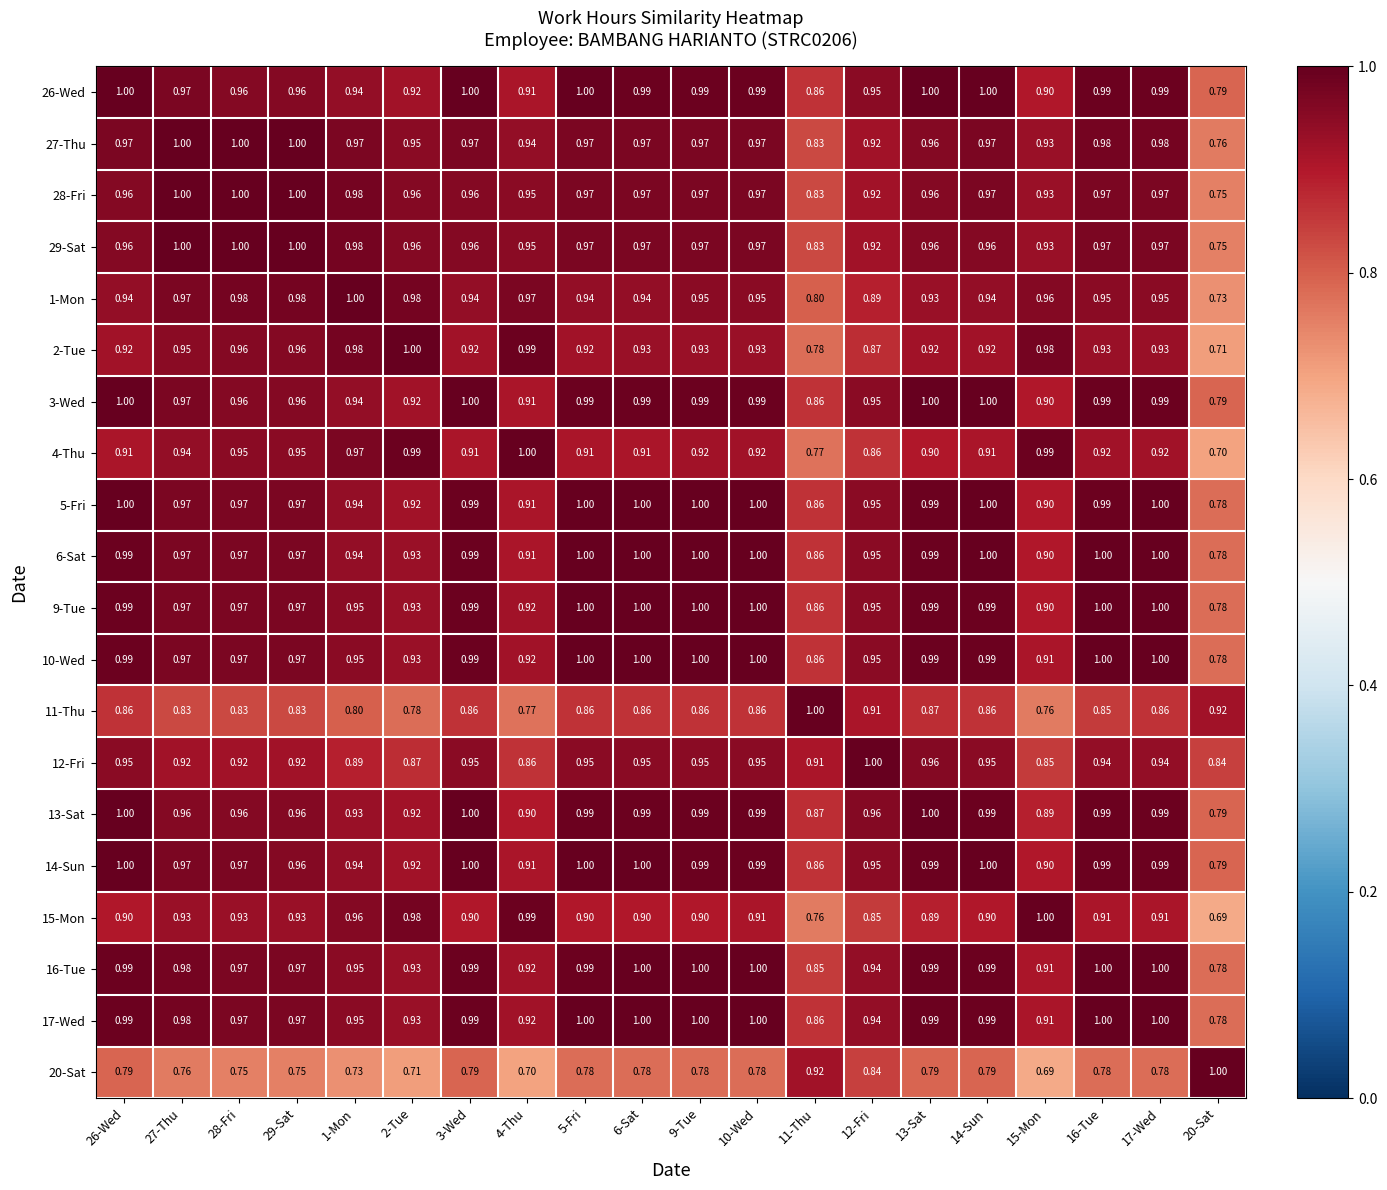

Is the value of 29-Sat at 11-Thu greater than the value of 20-Sat at 11-Thu?

No